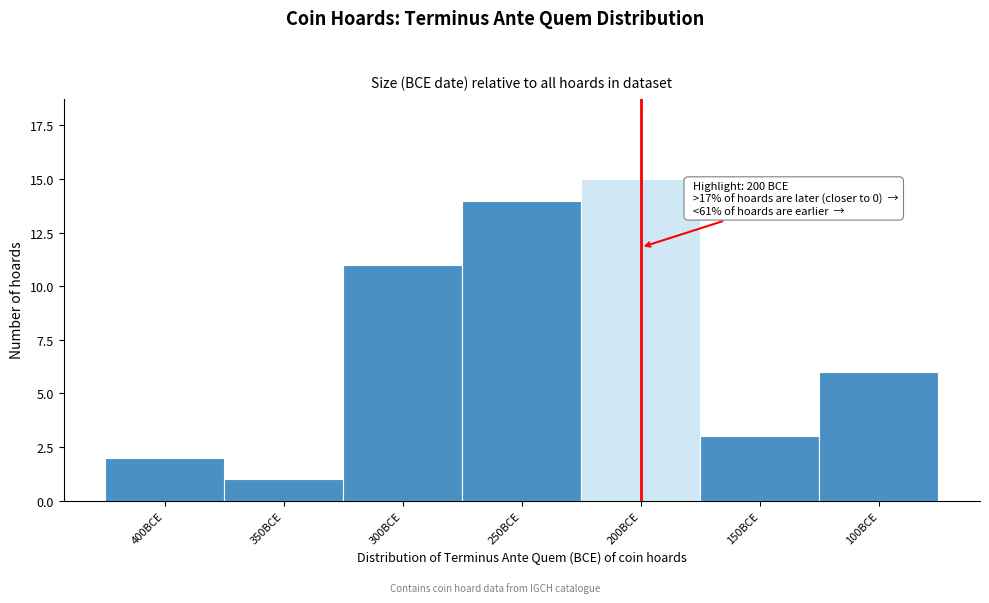

Reading left to right, extract all data points from this chart.

2	1	11	14	15	3	6